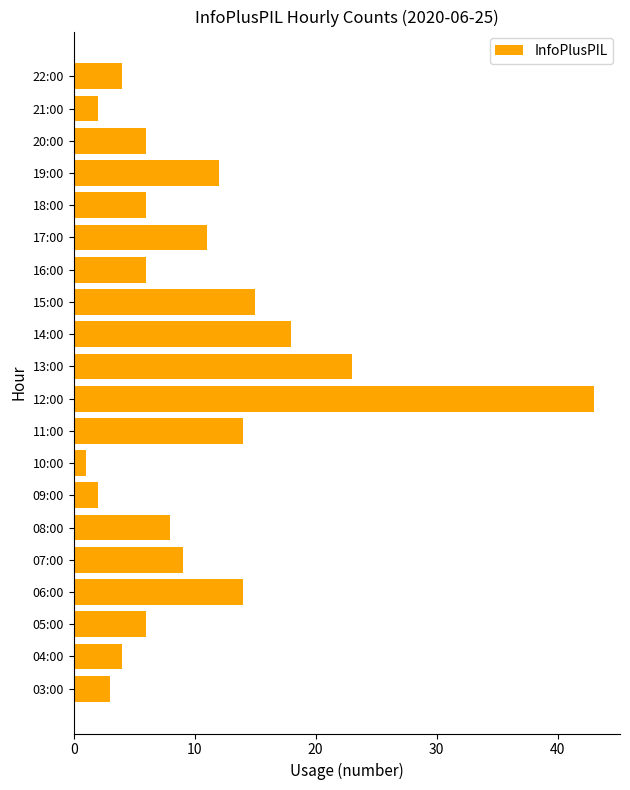

What is the difference between the second highest and minimum values?

22